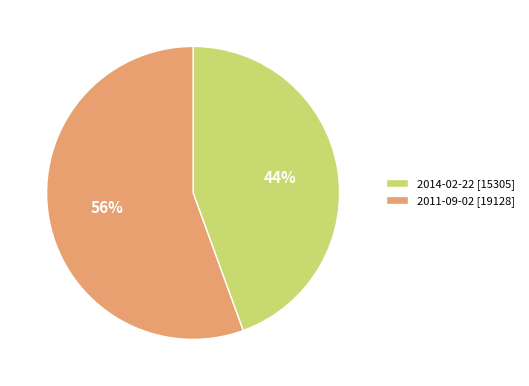

Does any single category account for the majority?

Yes